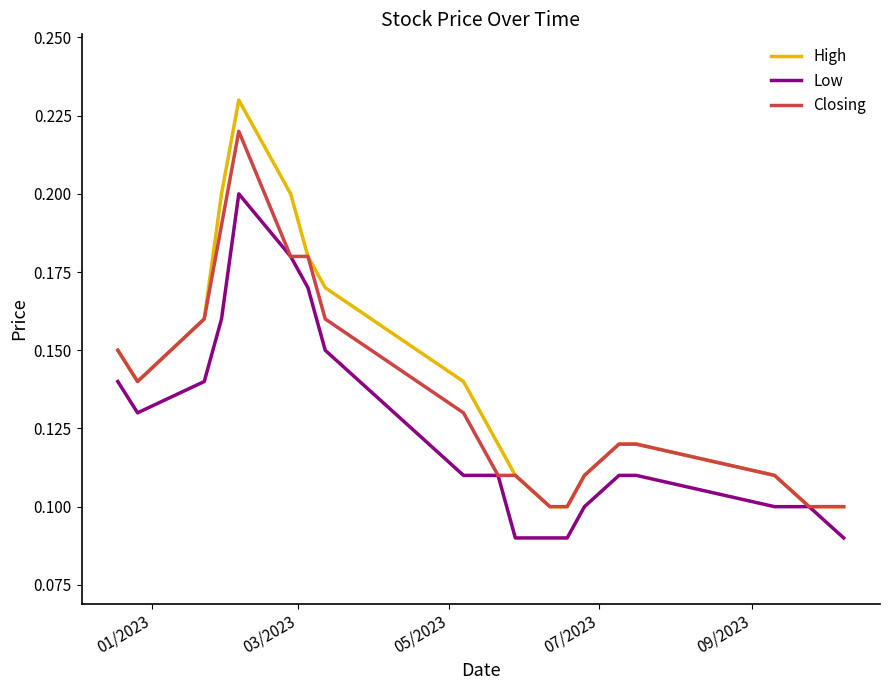

List the series in order of their overall mean, lowest first.

Low, Closing, High